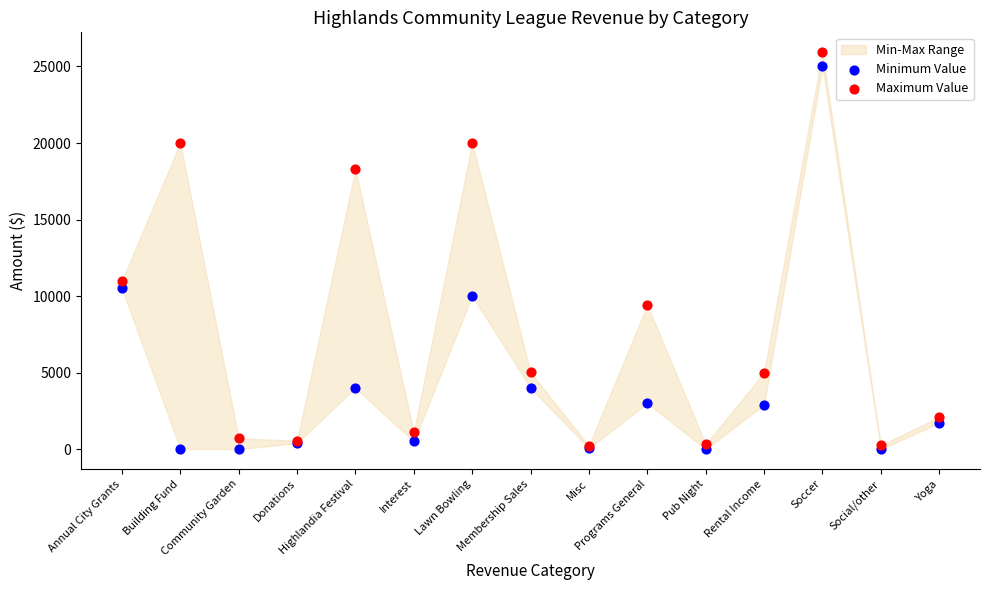

Across all series, what Y value is closest to 12967?

11000.0